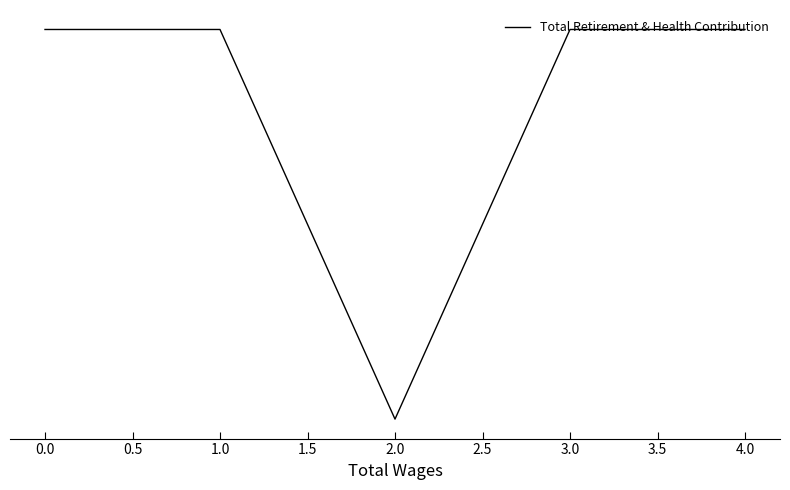

The value at 0.0 is 6411. True or false?

False